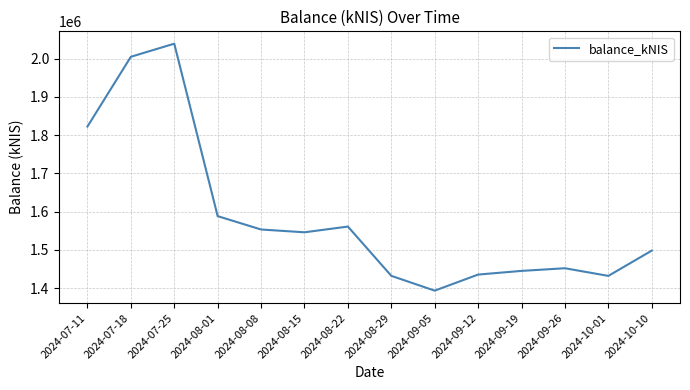

Does the chart have visible grid lines?

Yes